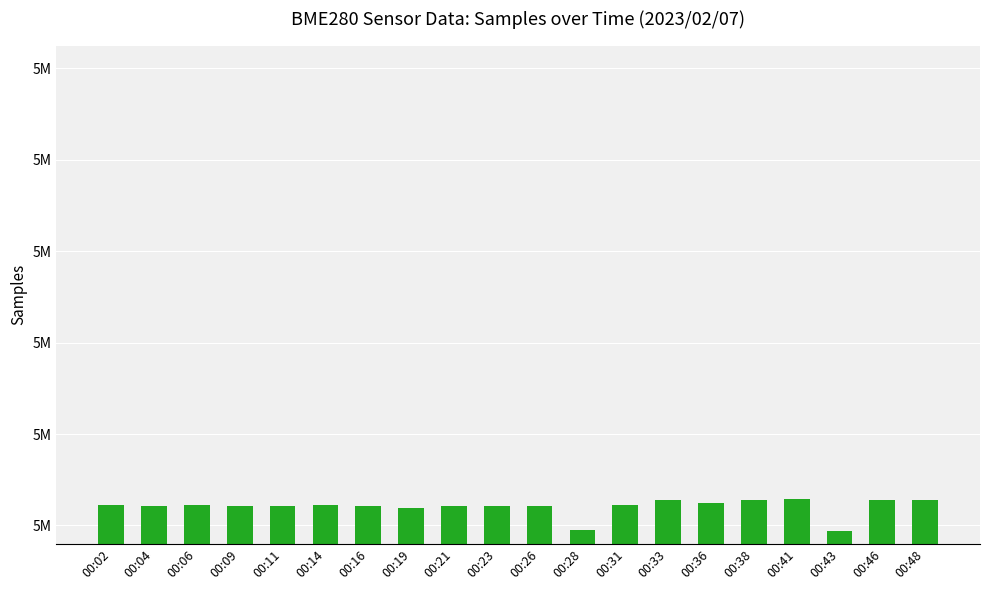

At which label is the value closest to 4955743?

00:19